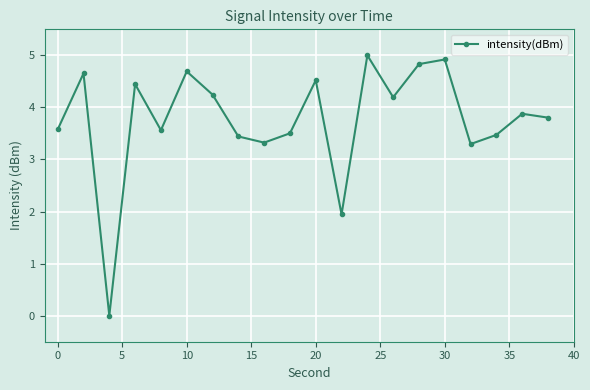

Count the number of categories in the chart.

20